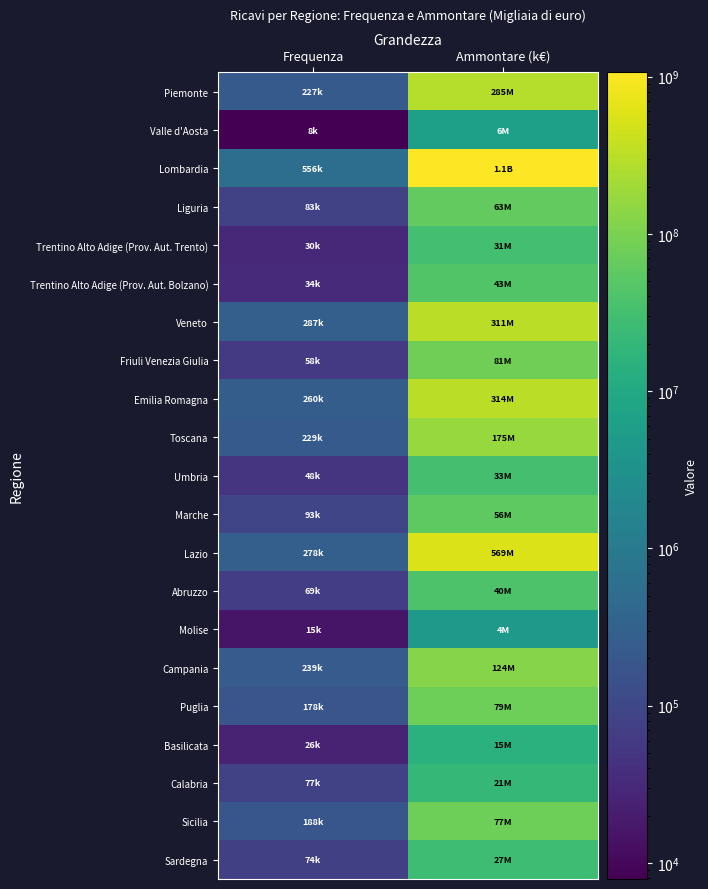

Between Frequenza and Ammontare (k€), which is larger?

Ammontare (k€)